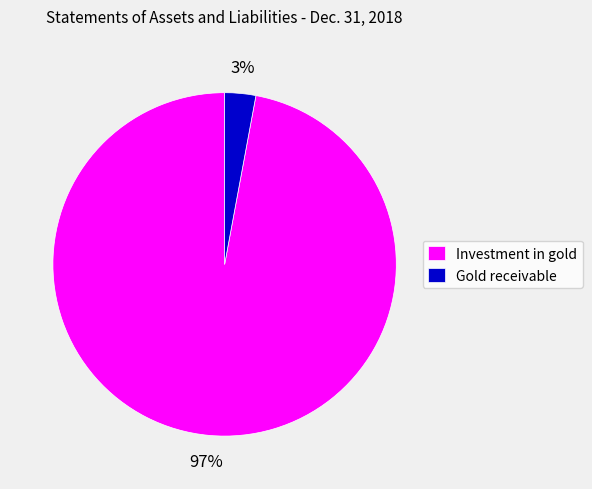

True or false: Gold receivable accounts for 3% of the total.

True